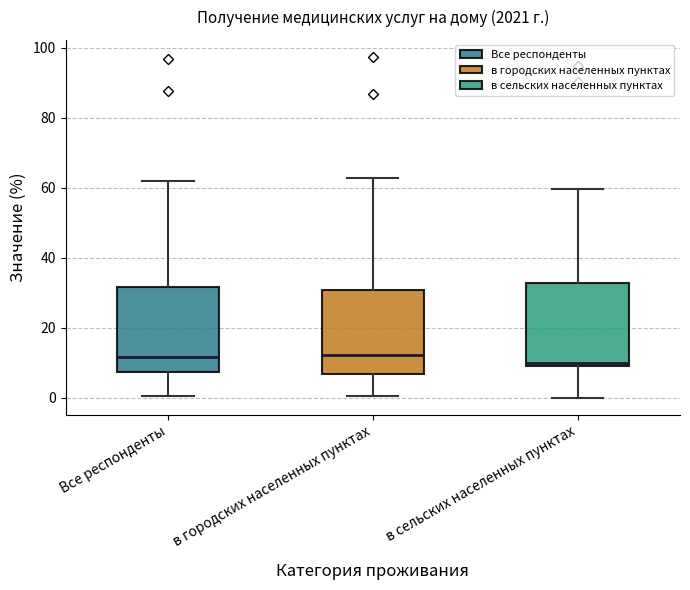

Where does the lower whisker of the box for Все респонденты end on the y-axis? The values are not printed on the chart, so give them approximately, as read against the axis.

0